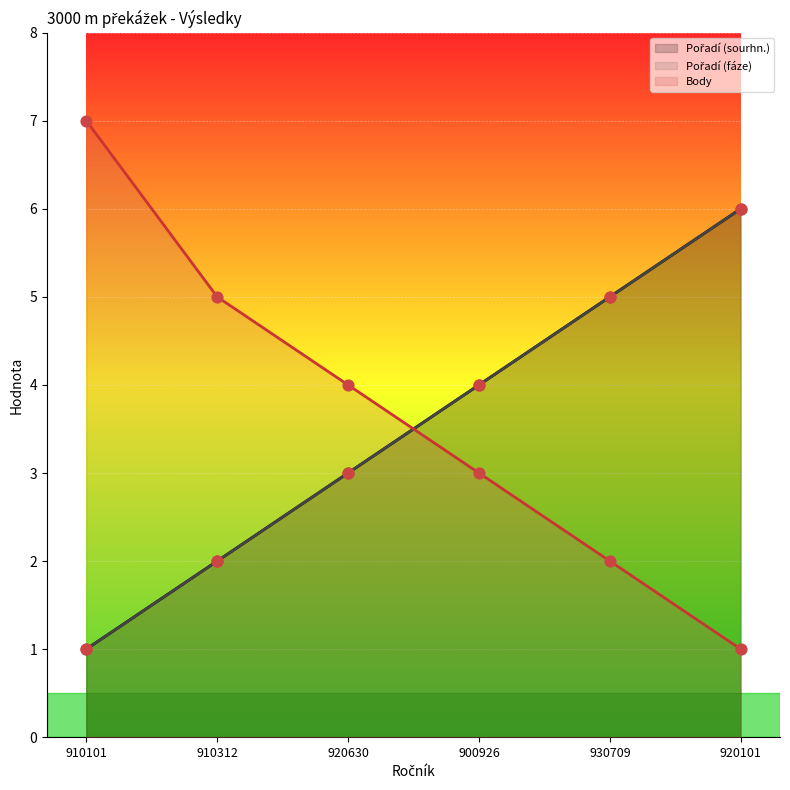

What are all the series names shown in the legend?

Pořadí (sourhn.), Pořadí (fáze), Body